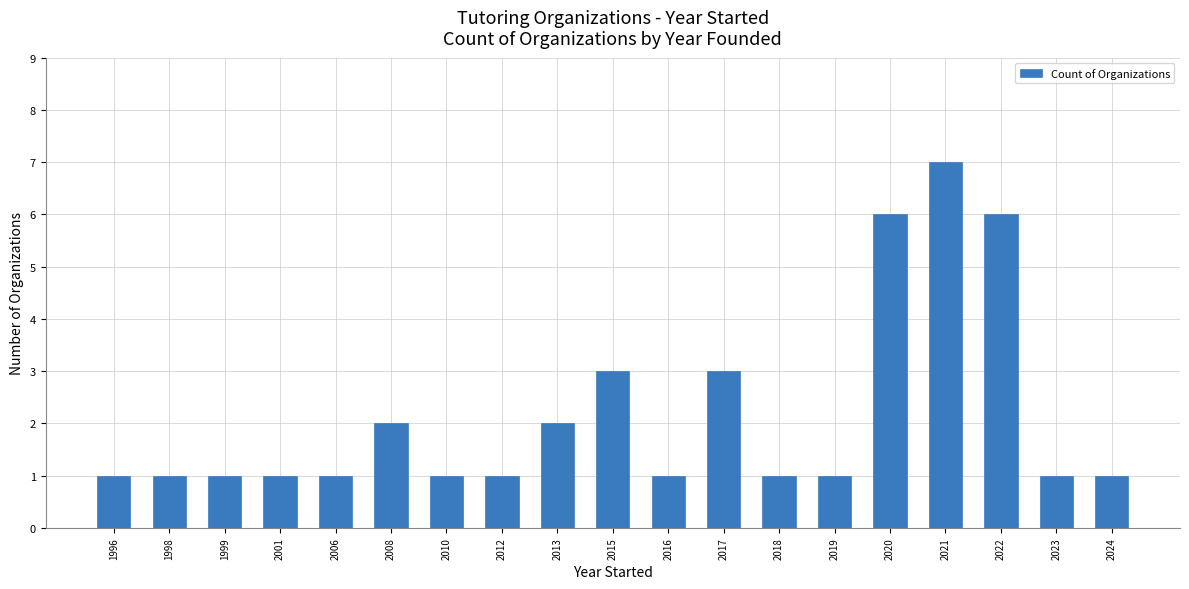

The value at 2013 is 2. True or false?

True